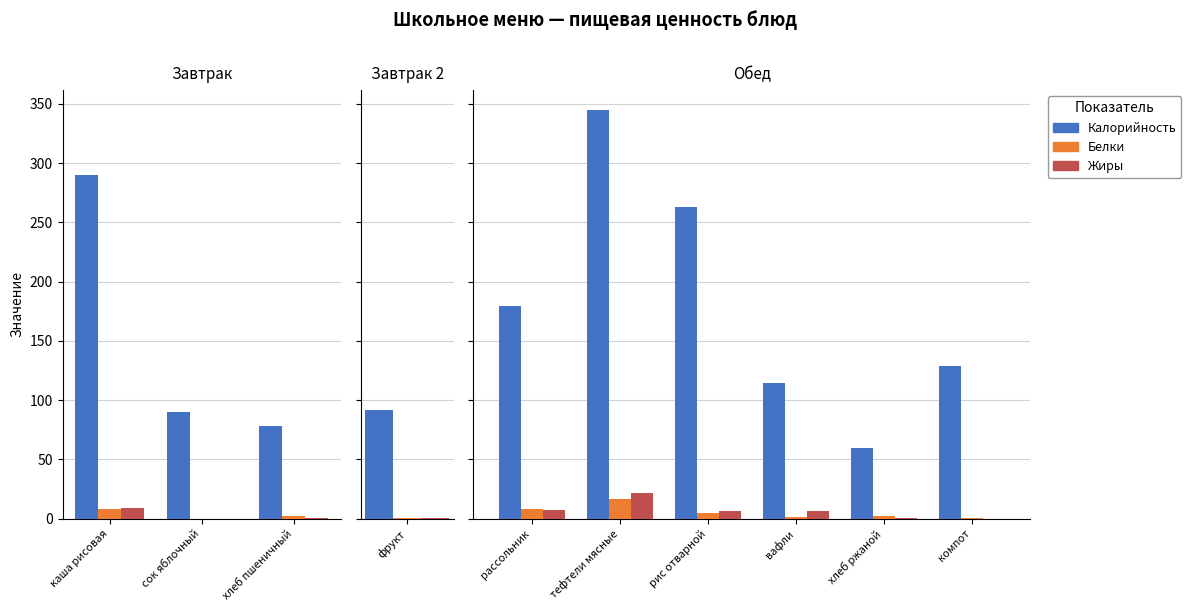

The value of Белки at рассольник is 2.0. True or false?

False